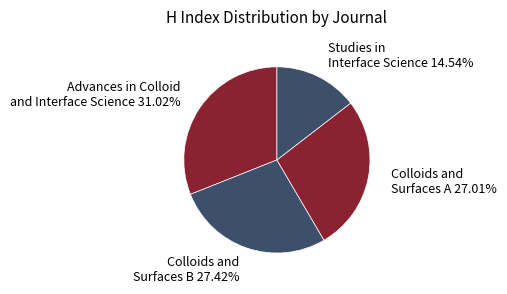

How many slices are in this pie chart?

4